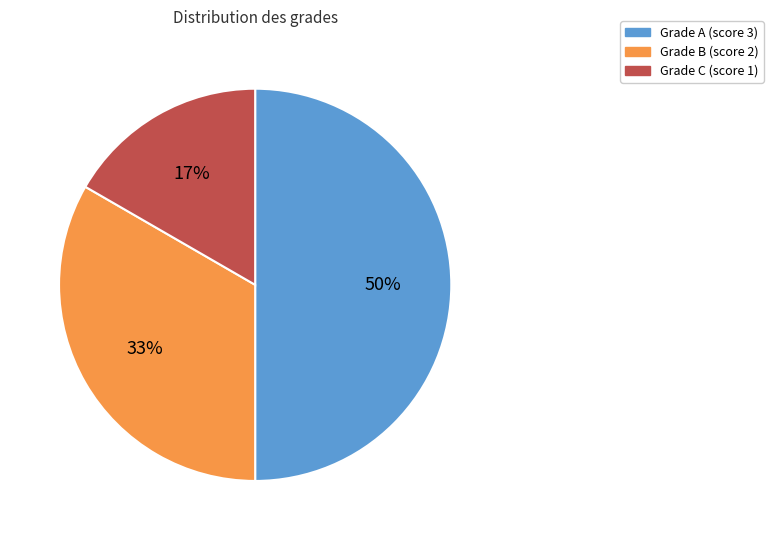

How many slices are in this pie chart?

3